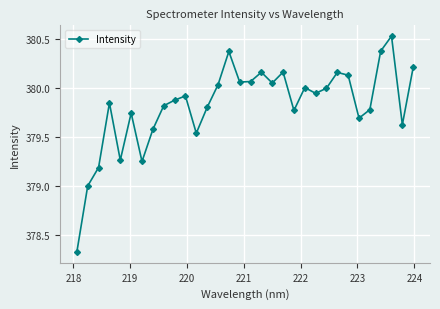

Does the chart have visible grid lines?

Yes